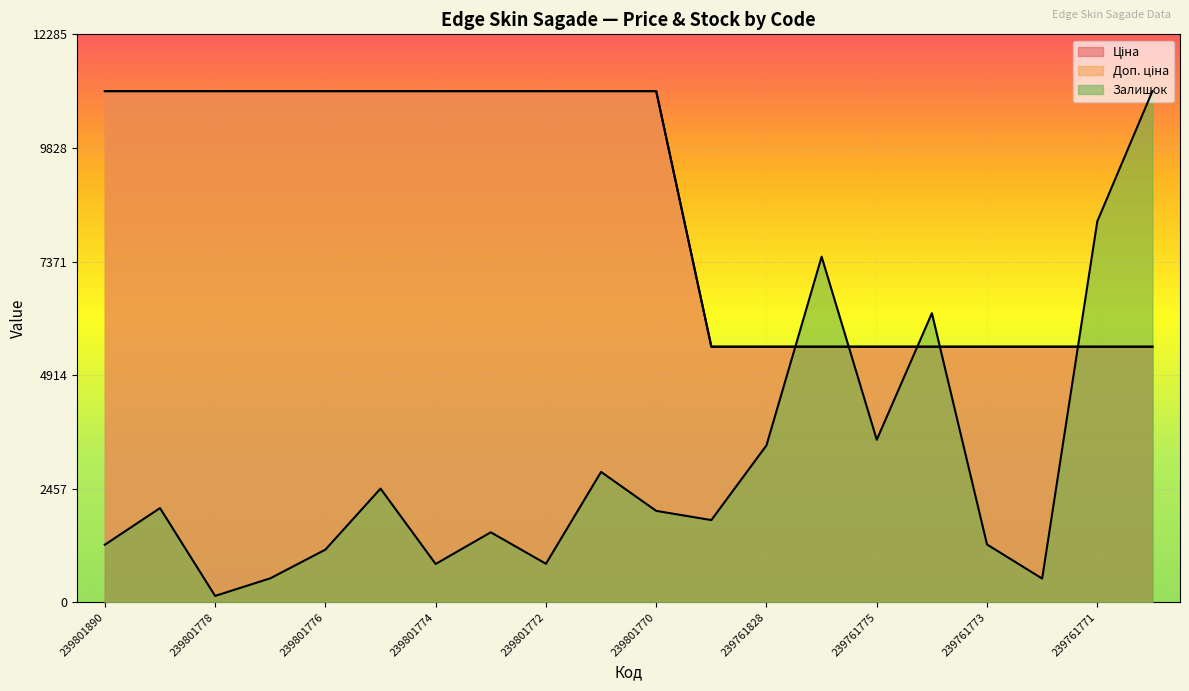

Count the number of categories in the chart.

20